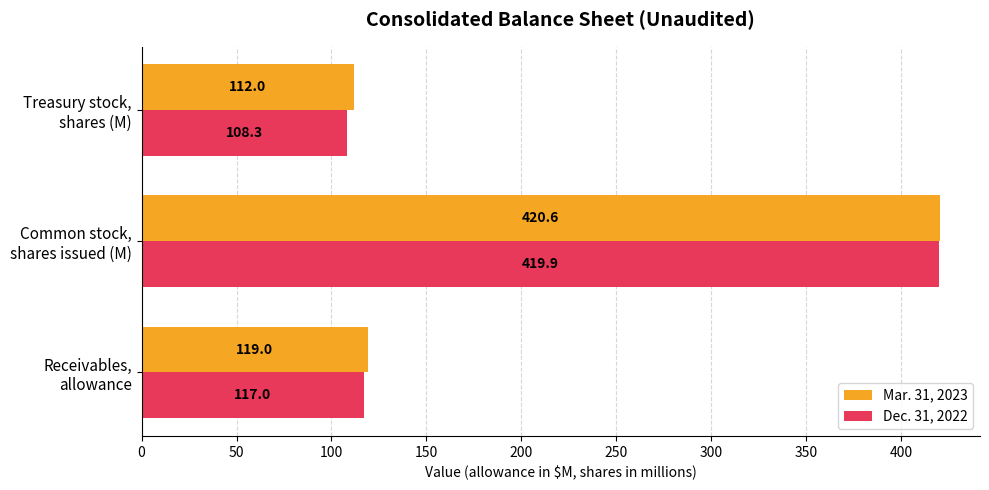

At how many categories does at least one series exceed 295?

1